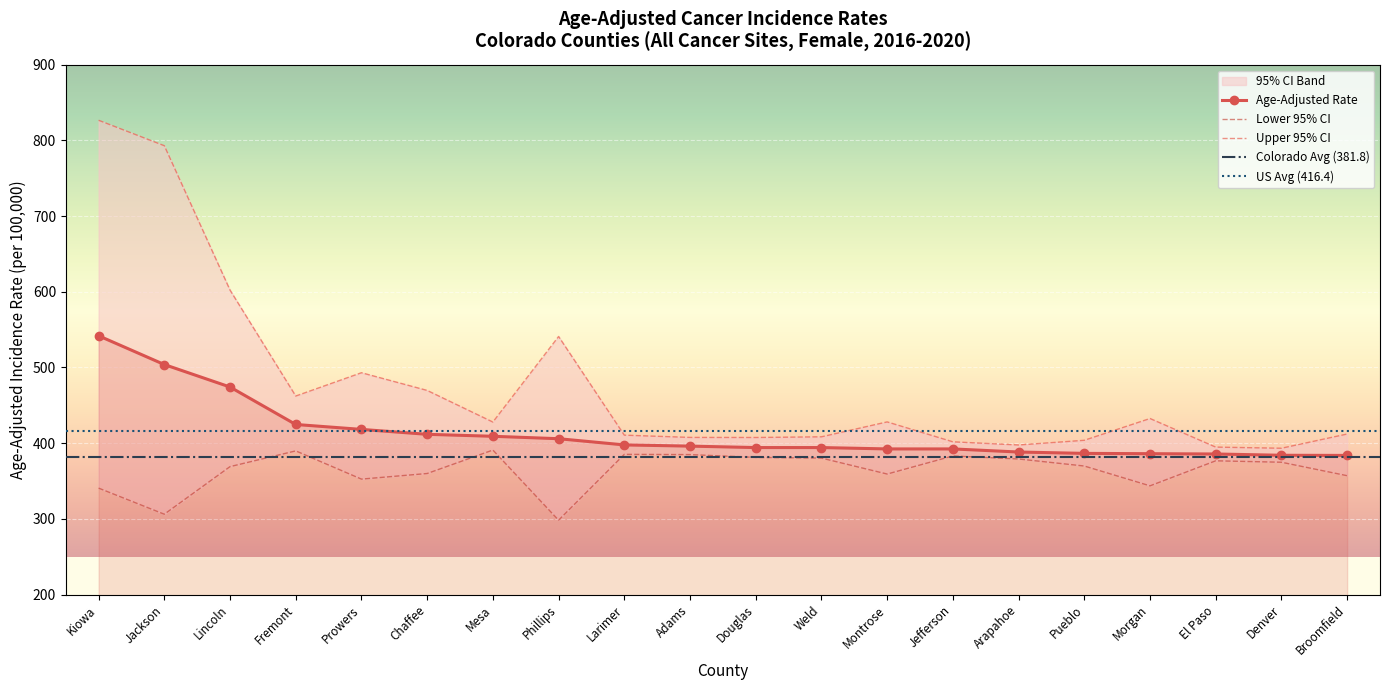

How many values in the Upper 95% CI series are below 427?

10